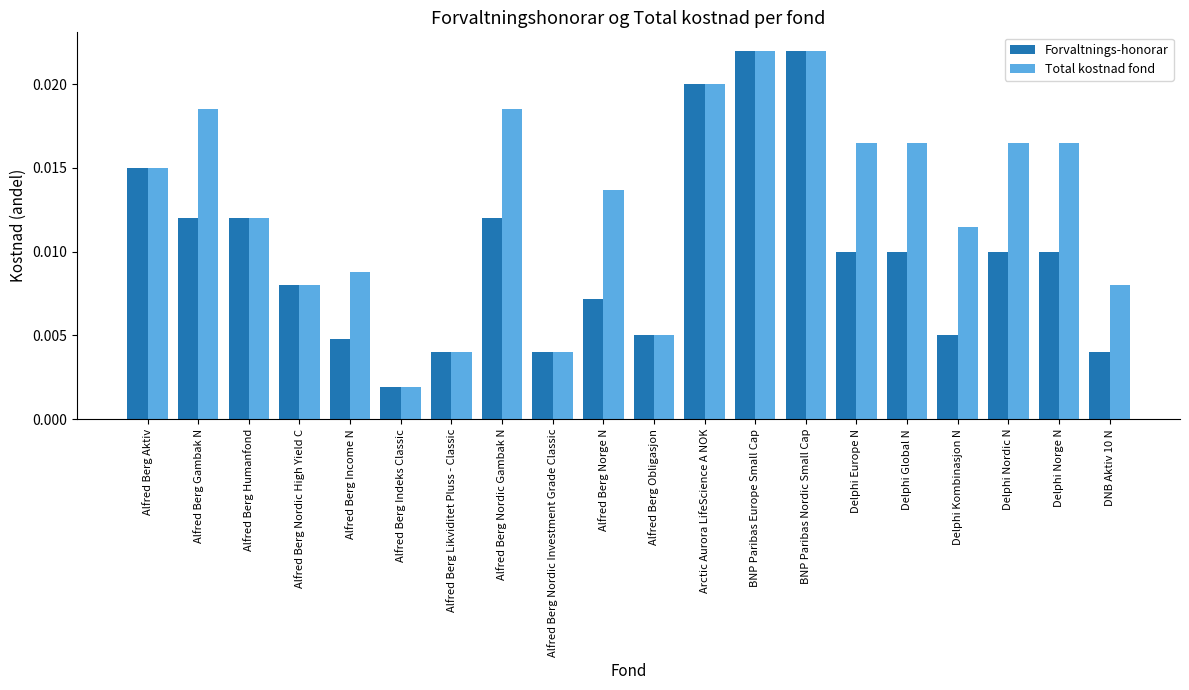

What is the label of the 17th bar from the left?

Delphi Kombinasjon N